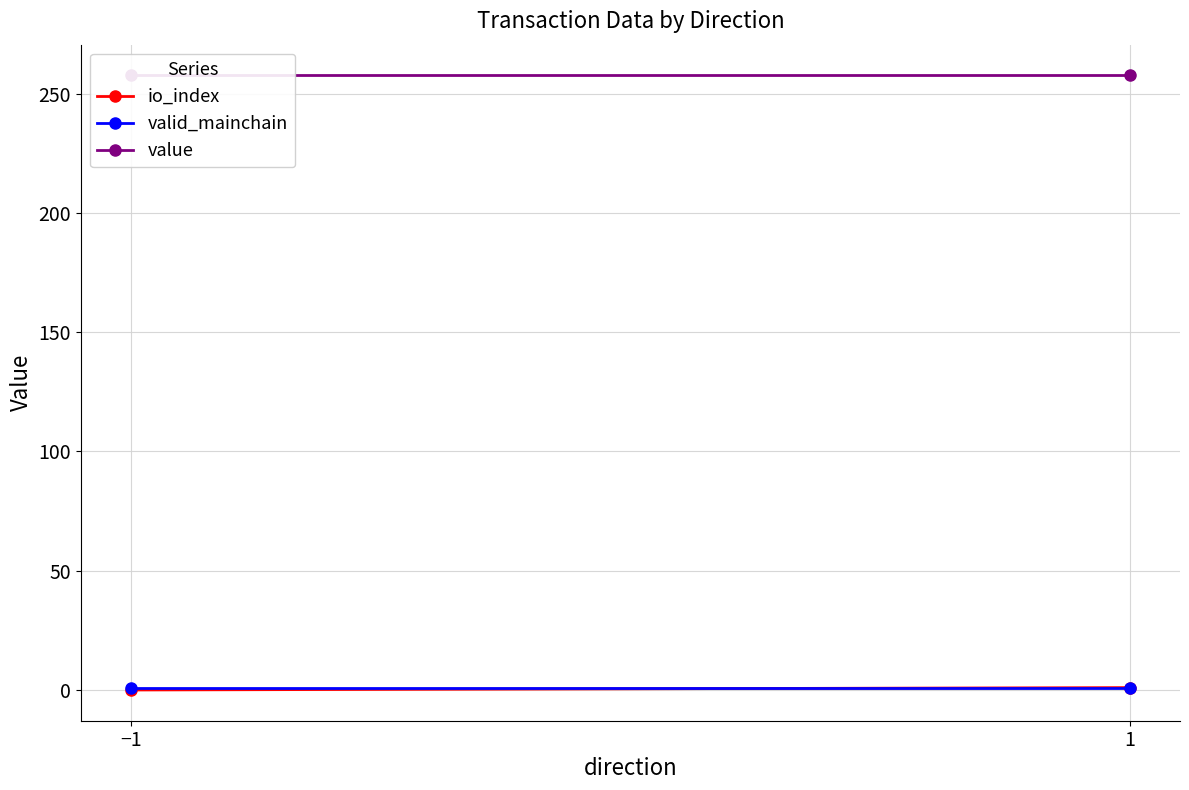

Reading right to left, transcribe all the data shown in this chart.

io_index: 1.0	0.0
valid_mainchain: 1.0	1.0
value: 257.6	257.6